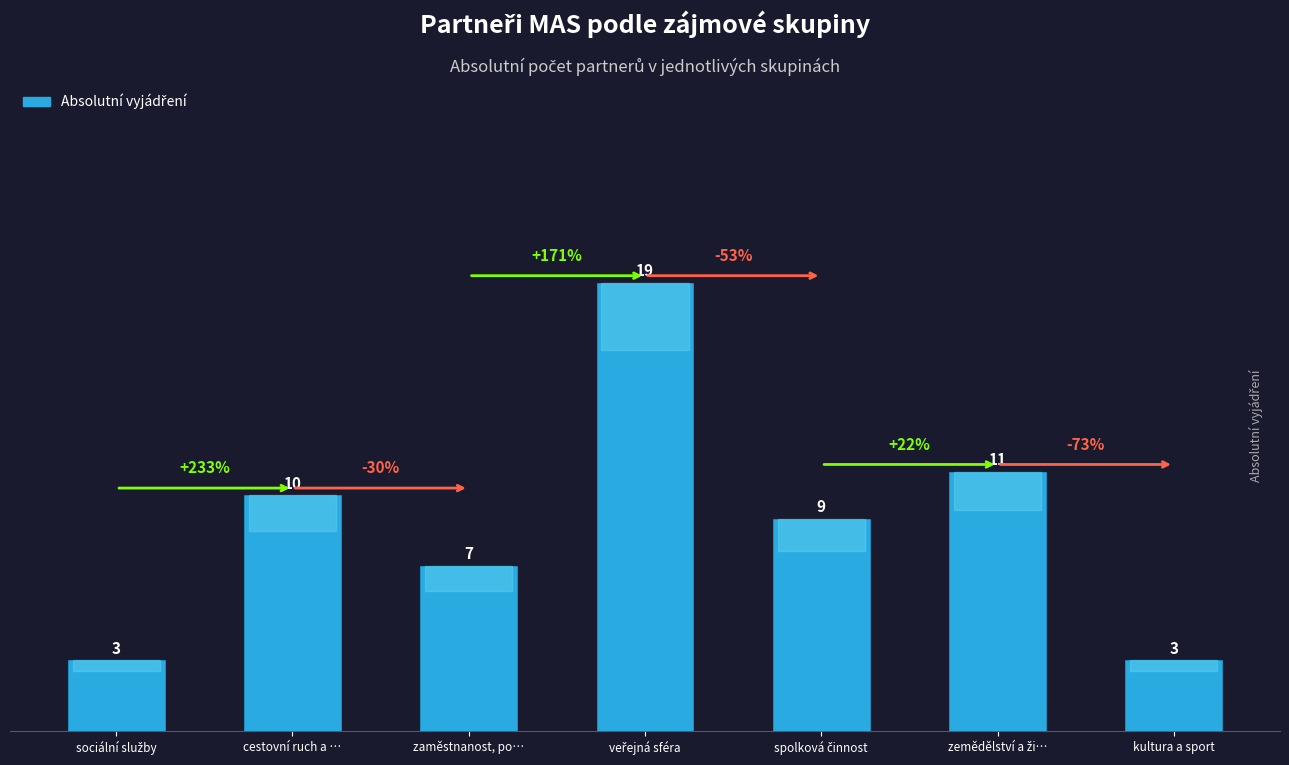

Reading left to right, extract all data points from this chart.

3	10	7	19	9	11	3